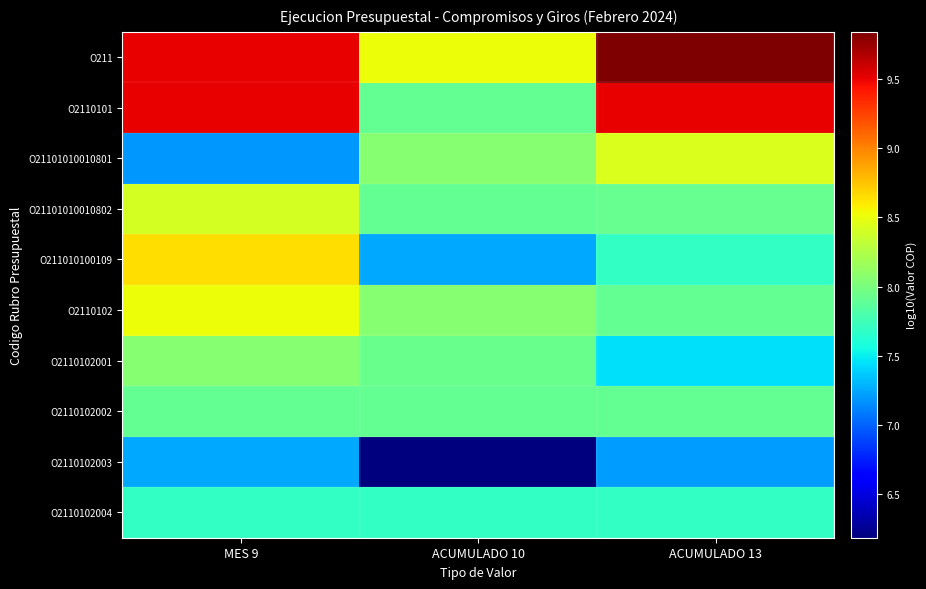

Reading right to left, list all the values displayed in this chart.

O211: ACUMULADO 13=9.8	ACUMULADO 10=8.5	MES 9=9.5
O2110101: ACUMULADO 13=9.5	ACUMULADO 10=7.9	MES 9=9.5
O21101010010801: ACUMULADO 13=8.4	ACUMULADO 10=8.1	MES 9=7.2
O21101010010802: ACUMULADO 13=7.9	ACUMULADO 10=7.9	MES 9=8.4
O211010100109: ACUMULADO 13=7.7	ACUMULADO 10=7.2	MES 9=8.6
O2110102: ACUMULADO 13=7.9	ACUMULADO 10=8.1	MES 9=8.5
O2110102001: ACUMULADO 13=7.5	ACUMULADO 10=7.9	MES 9=8.1
O2110102002: ACUMULADO 13=7.9	ACUMULADO 10=7.9	MES 9=7.9
O2110102003: ACUMULADO 13=7.2	ACUMULADO 10=6.2	MES 9=7.2
O2110102004: ACUMULADO 13=7.7	ACUMULADO 10=7.7	MES 9=7.7